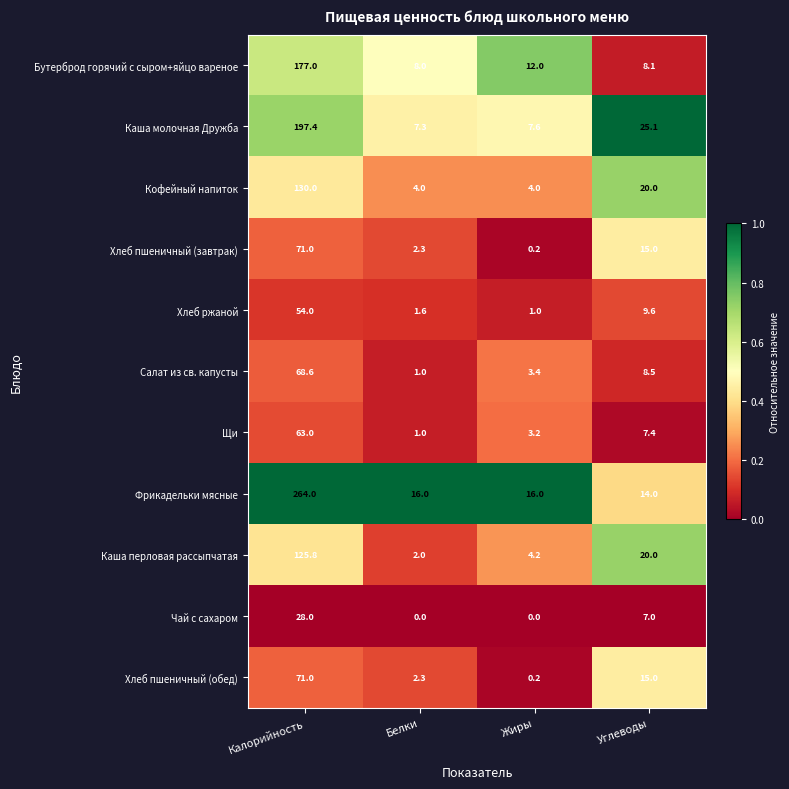

What is the average value of the Хлеб пшеничный (обед) series?

22.1